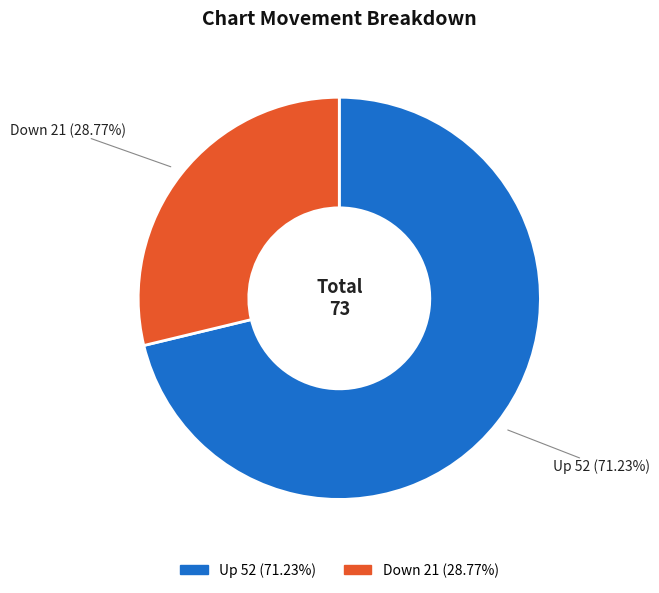

Is there any slice that represents more than half of the pie?

Yes